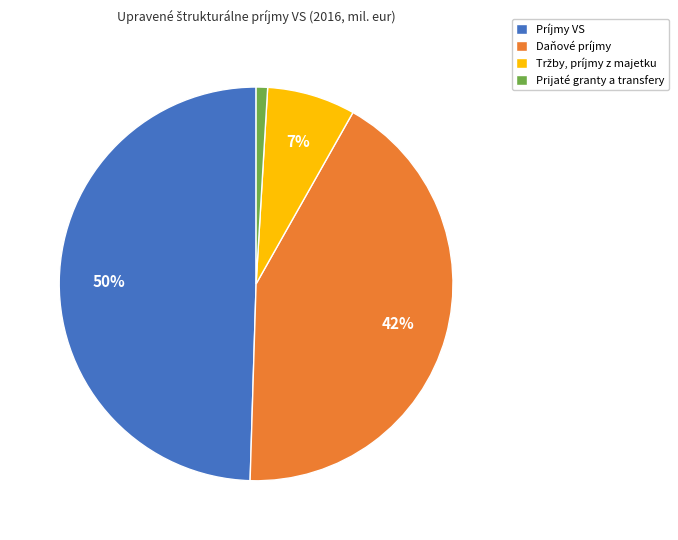

Does any single category account for the majority?

No